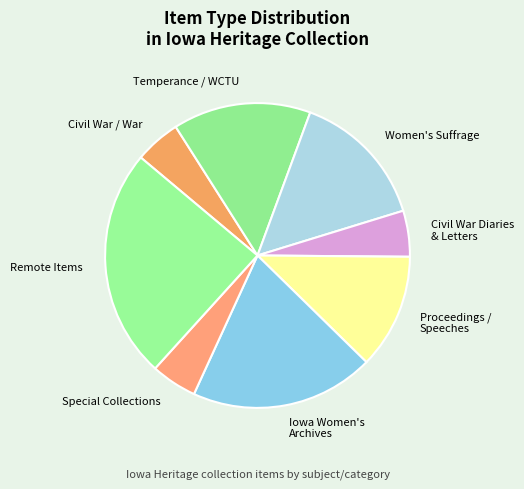

True or false: Temperance / WCTU accounts for 3% of the total.

False